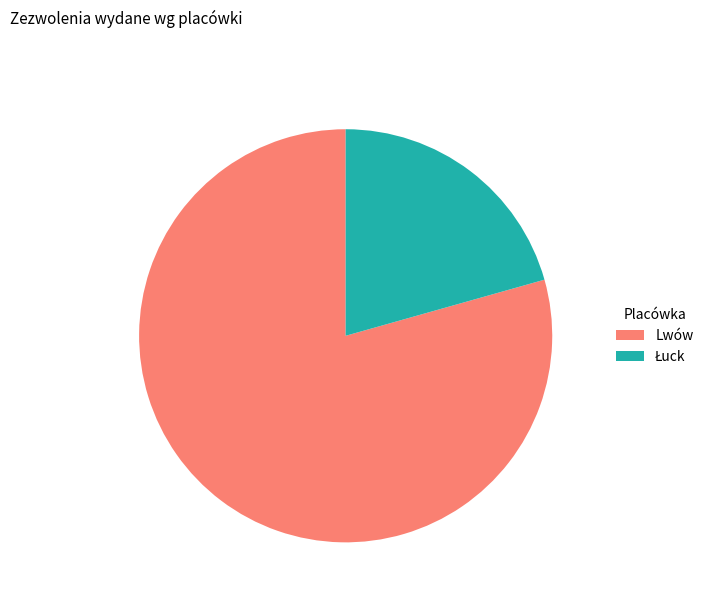

What is the largest slice in the pie chart?

Lwów